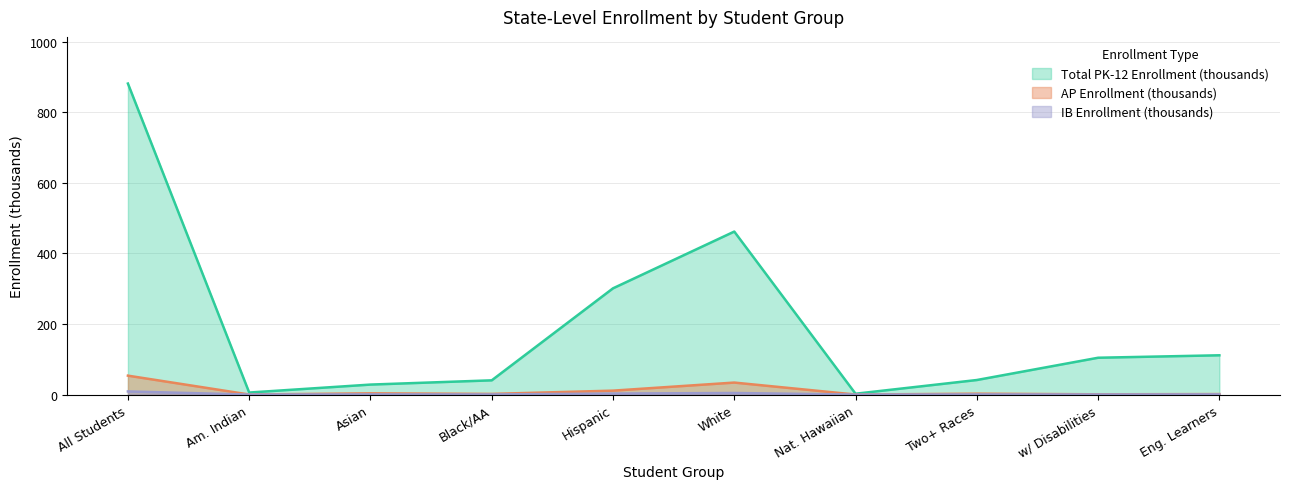

True or false: IB Enrollment and Total PK-12 Enrollment cross at least once.

False